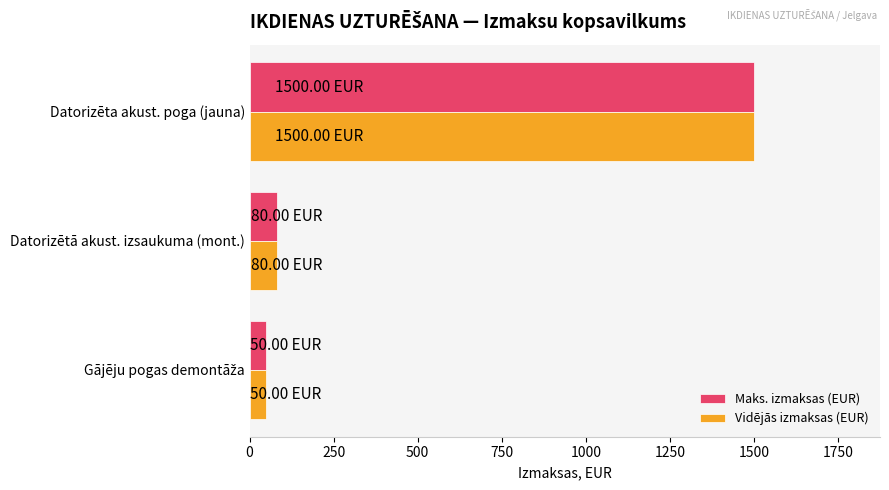

What is the average value of the Vidējās izmaksas (EUR) series?

543